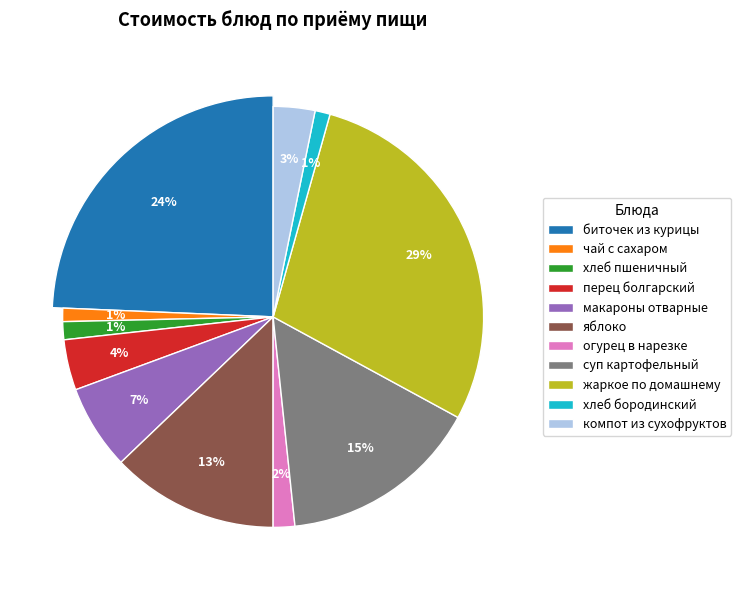

Which slice is the largest?

жаркое по домашнему